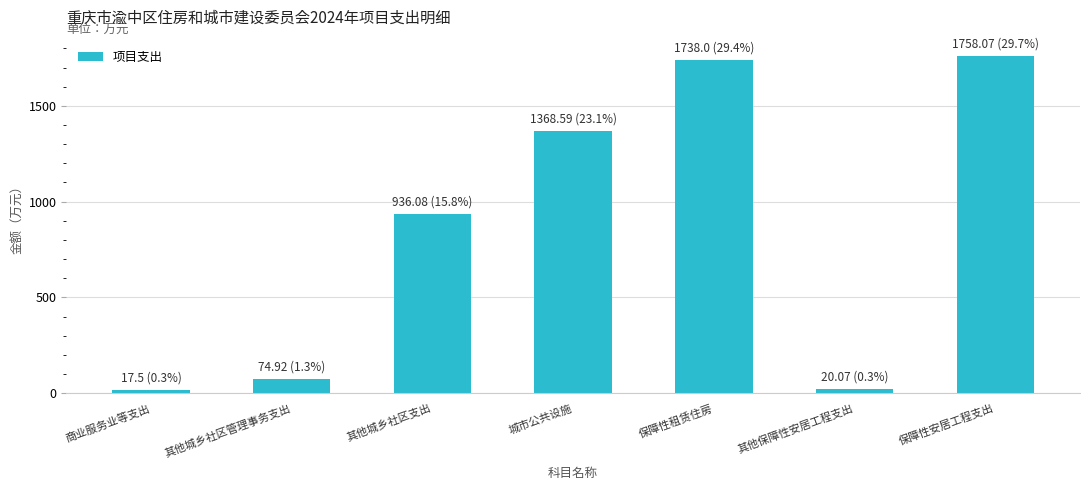

Approximately how many times larger is the value at 城市公共设施 compared to 商业服务业等支出?

78.2